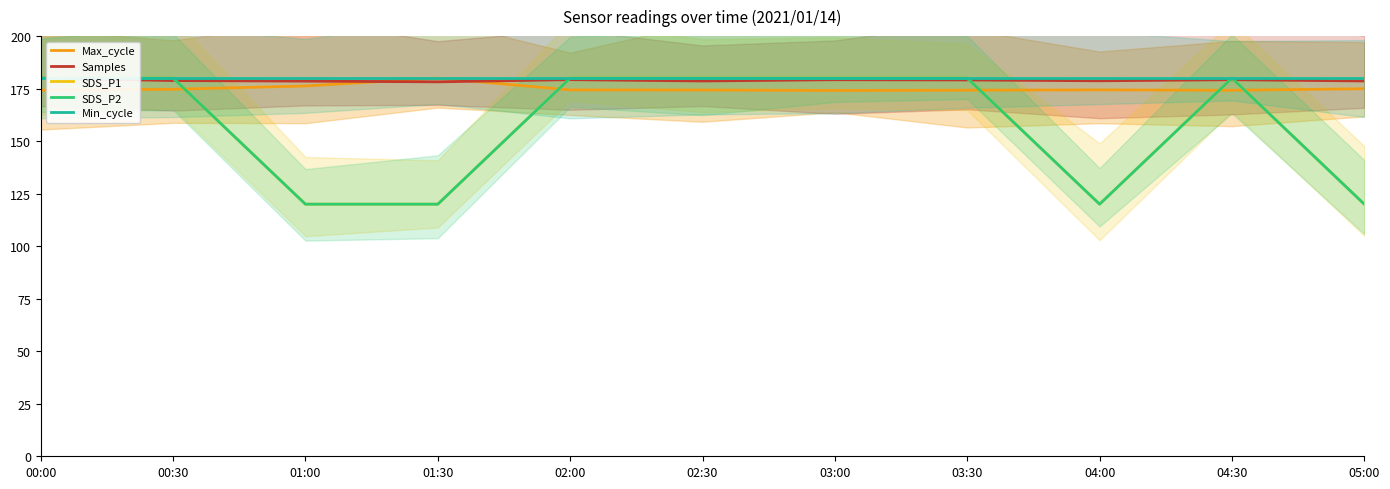

What is the minimum value for Samples?

178.2